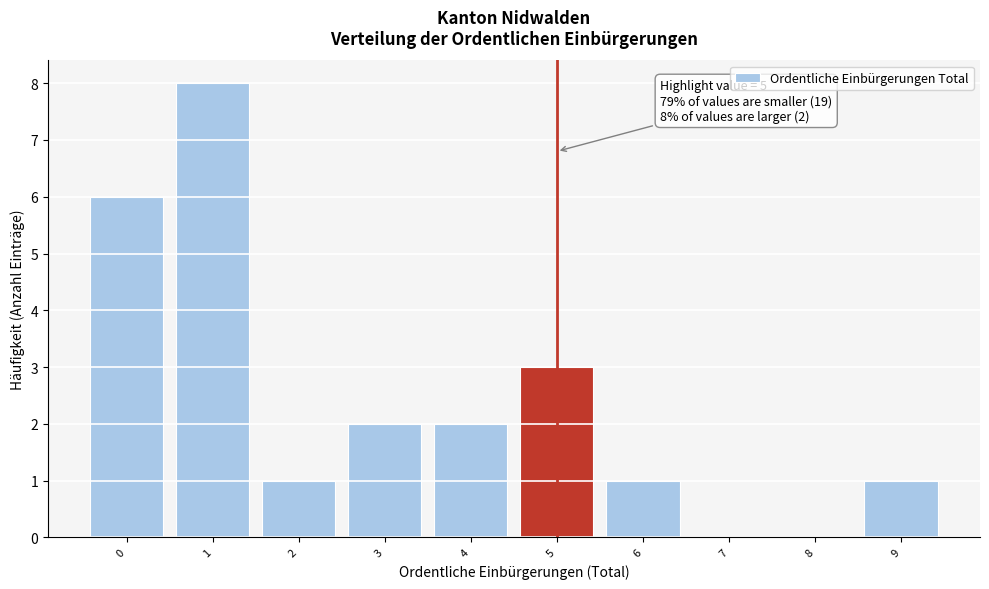

Reading right to left, transcribe all the data shown in this chart.

9=1	8=0	7=0	6=1	5=3	4=2	3=2	2=1	1=8	0=6